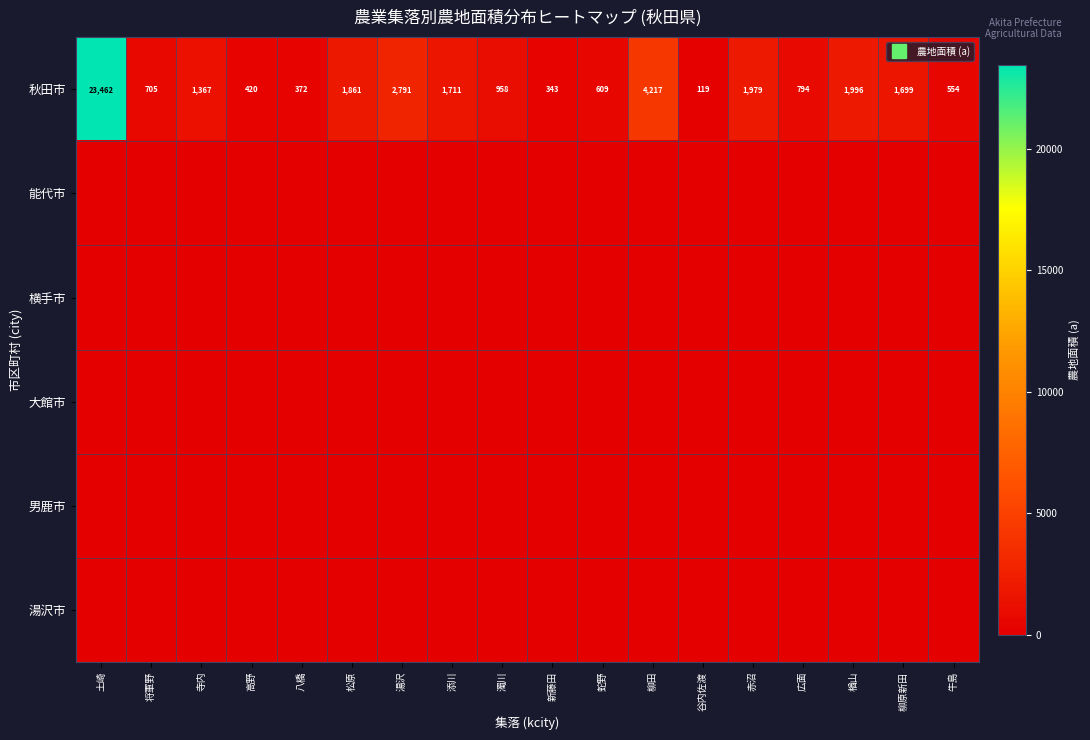

The 男鹿市 series shows 0 at 広面. True or false?

True